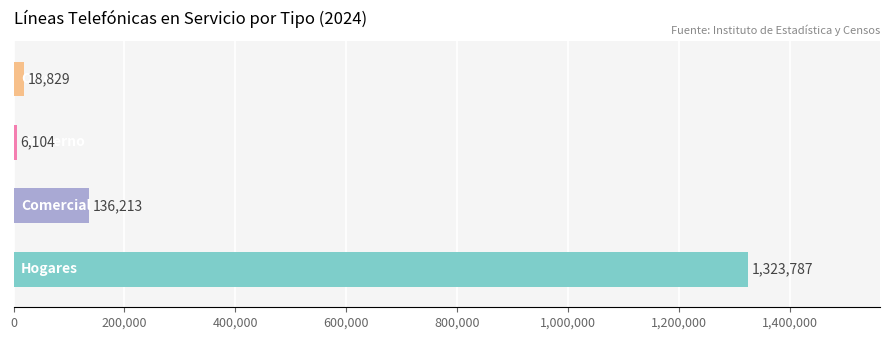

What is the maximum value shown in the chart?

1323787